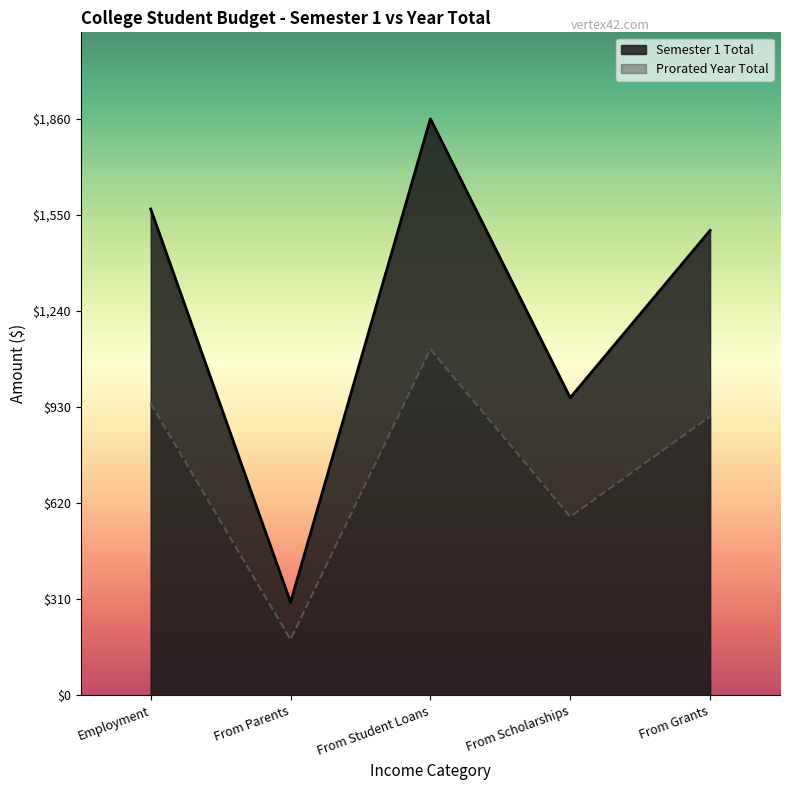

True or false: Employment has a value of 858 at Grants.

False